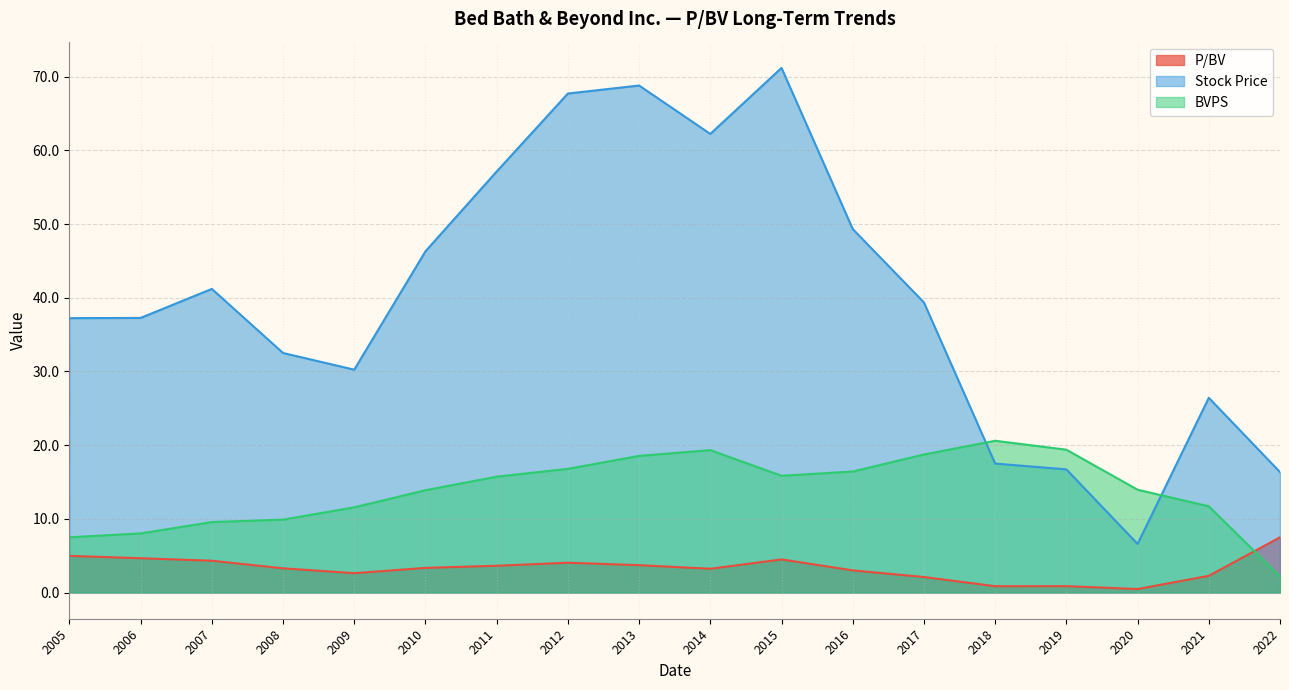

What is the approximate value of P/BV at 2013?

3.7